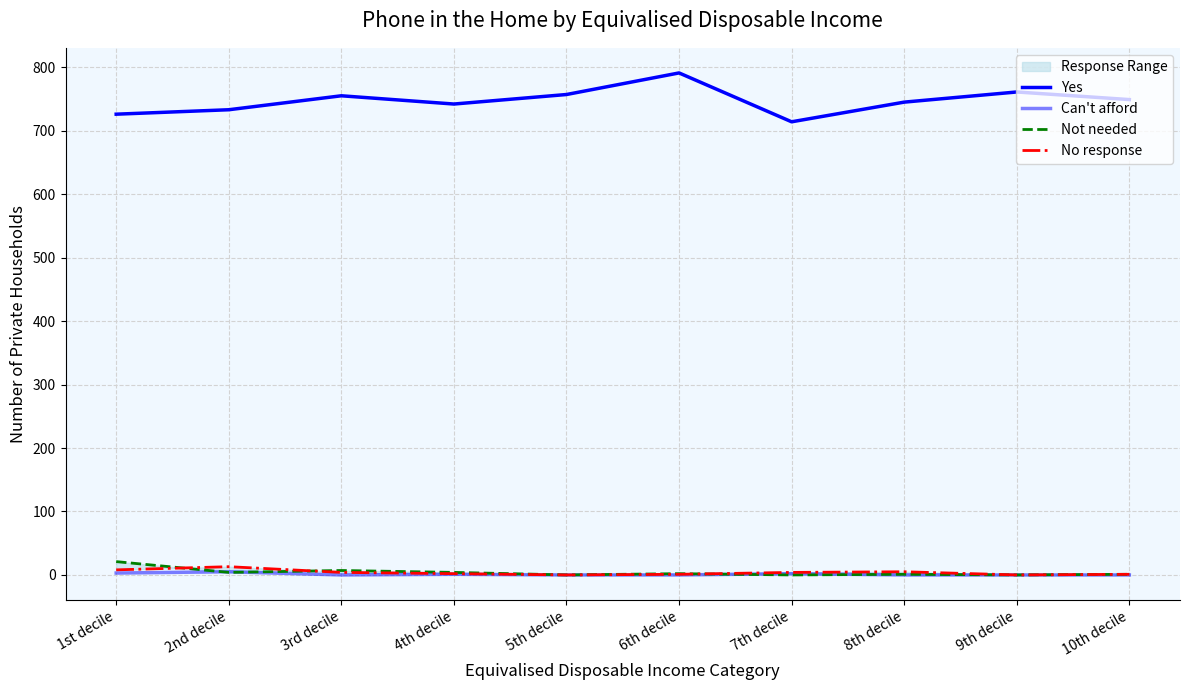

Does the chart have visible grid lines?

Yes